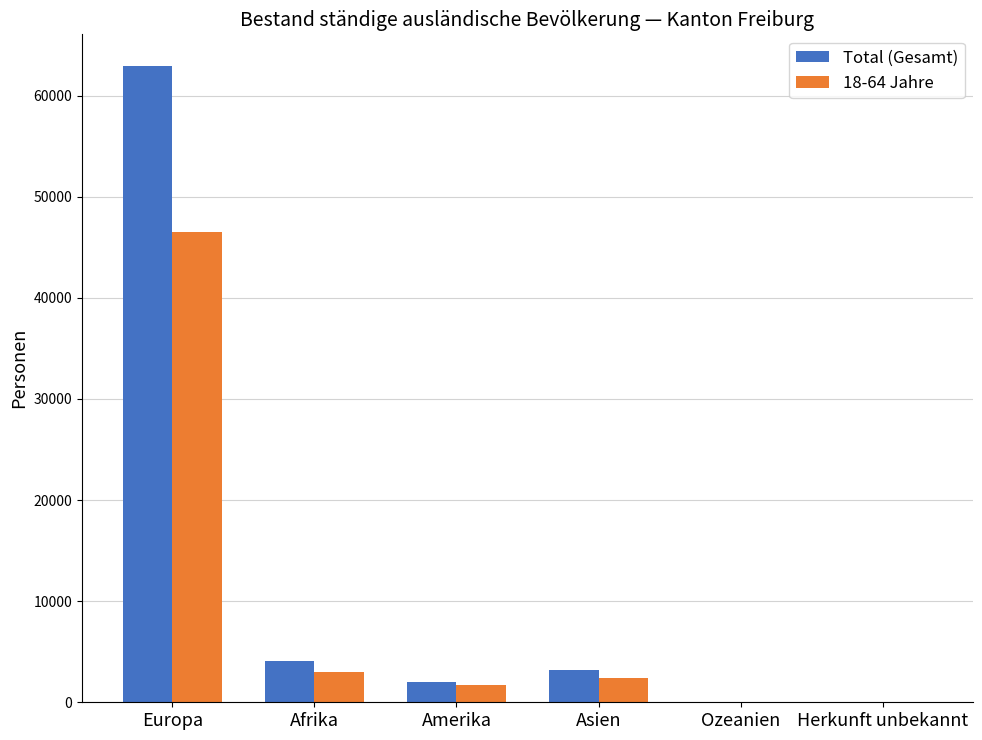

What is the total value across all series at Afrika?

7043